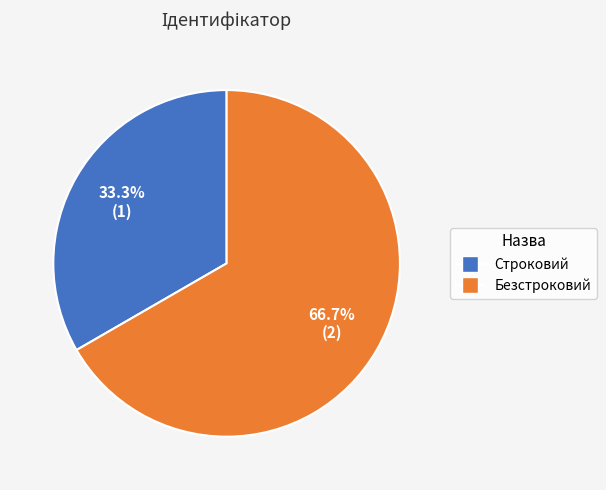

What percentage is the Строковий slice, to the nearest percent?

33%